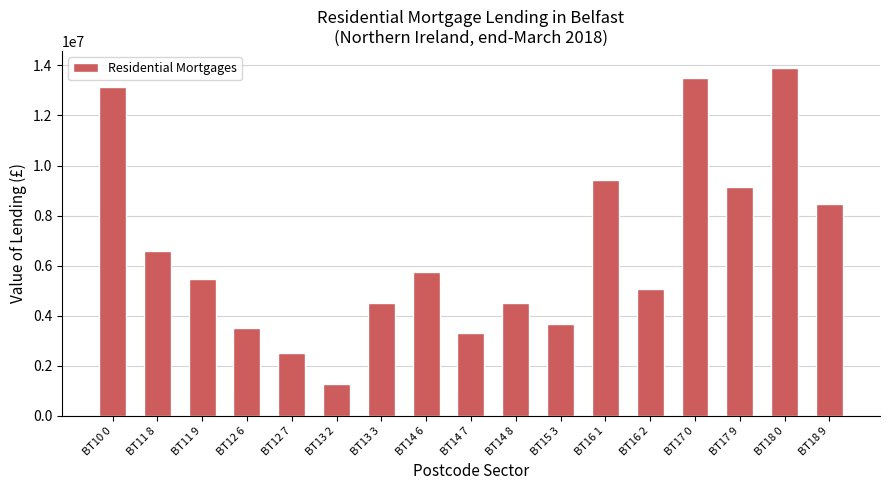

How many data points are less than 5477700?

8